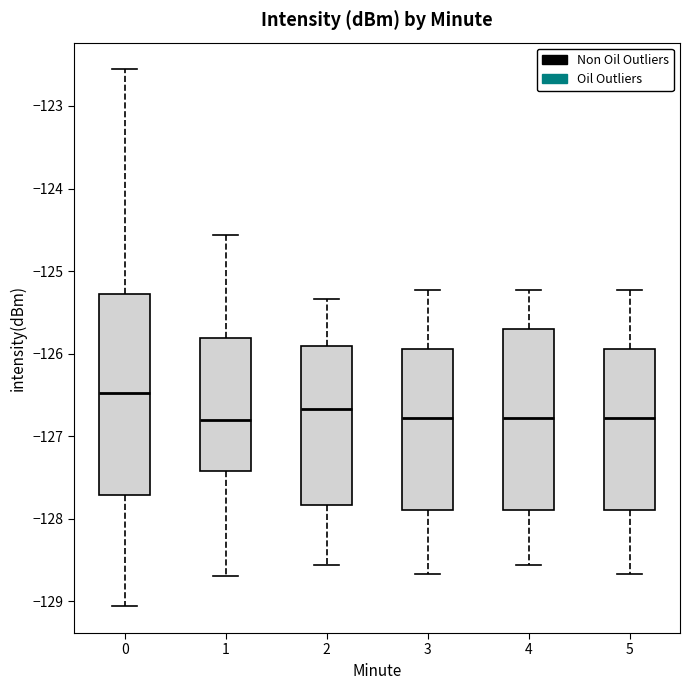

Which box has the highest median line?

0